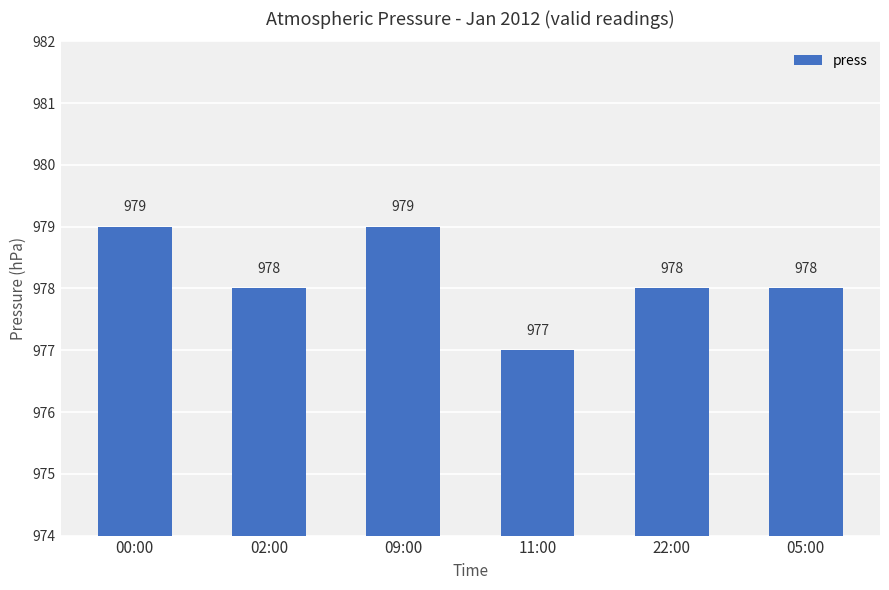

What is the sum of all values?

5869